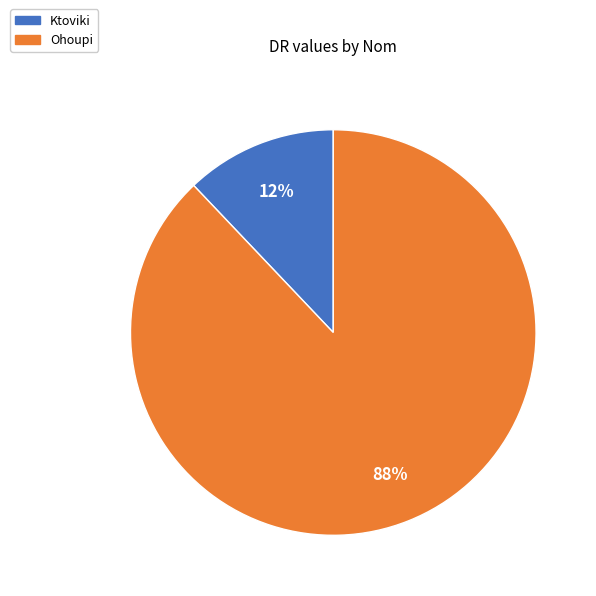

What is the ratio of the value at Ohoupi to the value at Ktoviki?

7.3